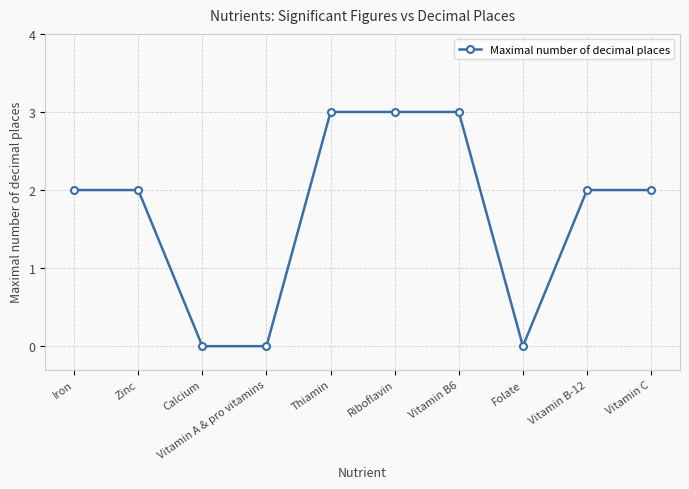

What is the difference between the values at Folate and Vitamin B-12?

2